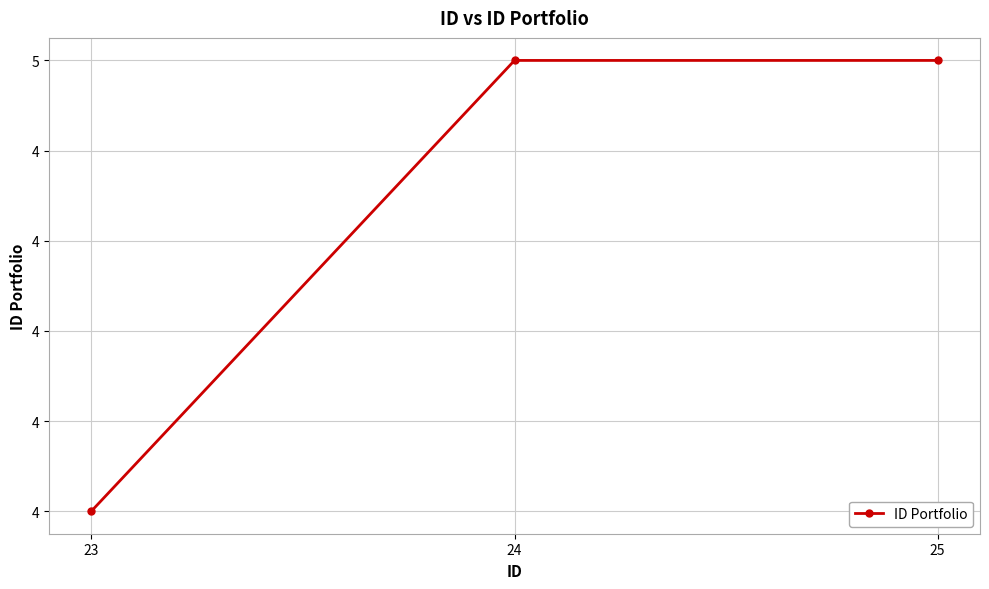

True or false: the data shows 7 at 24.

False